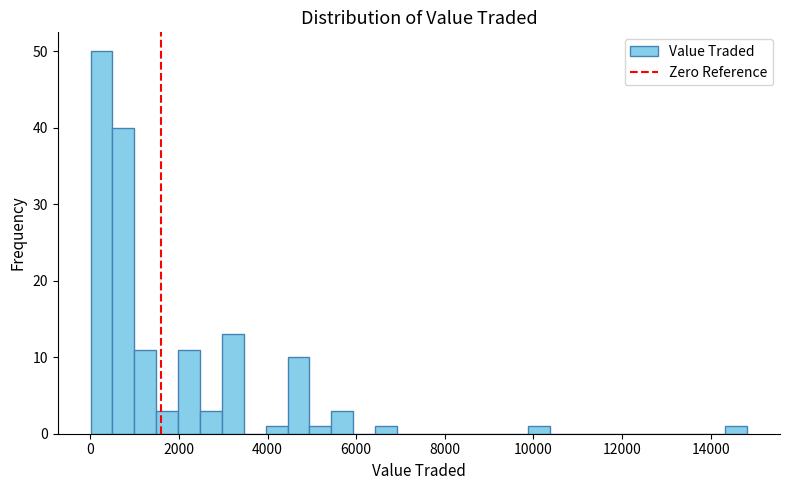

Around what value on the x-axis is the tallest bar? Give the approximate position of its centre, as read against the axis.

200